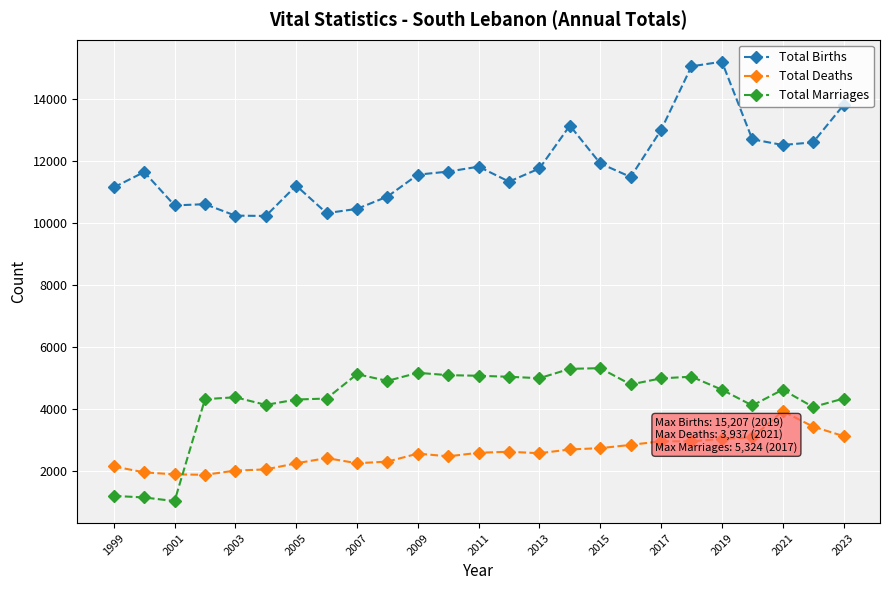

Rank the series by their maximum value, from lowest to highest.

Total Deaths, Total Marriages, Total Births